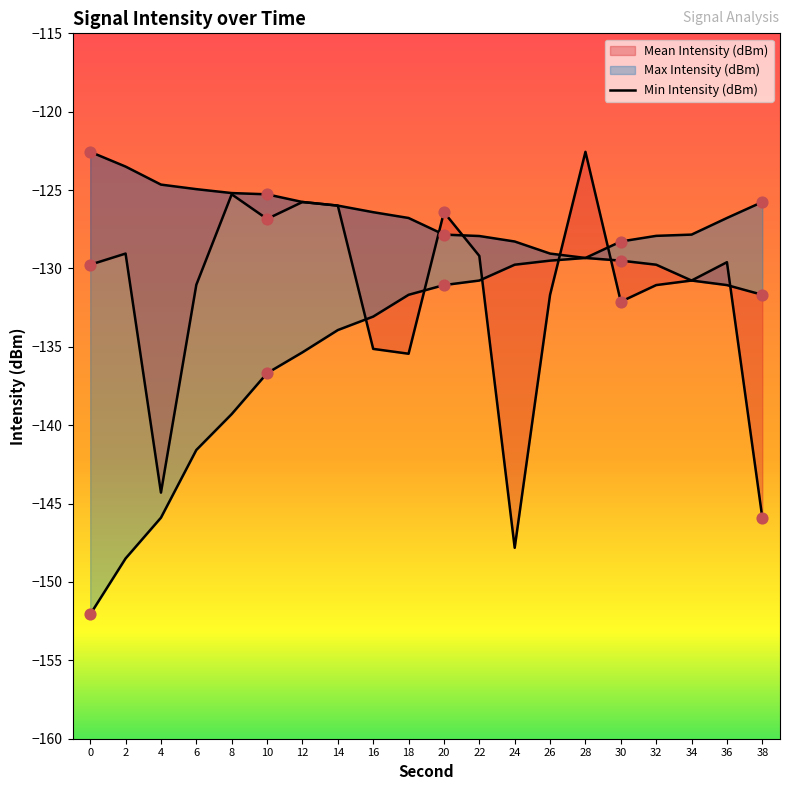

What is the change in value from 2 to 22?

-4.4